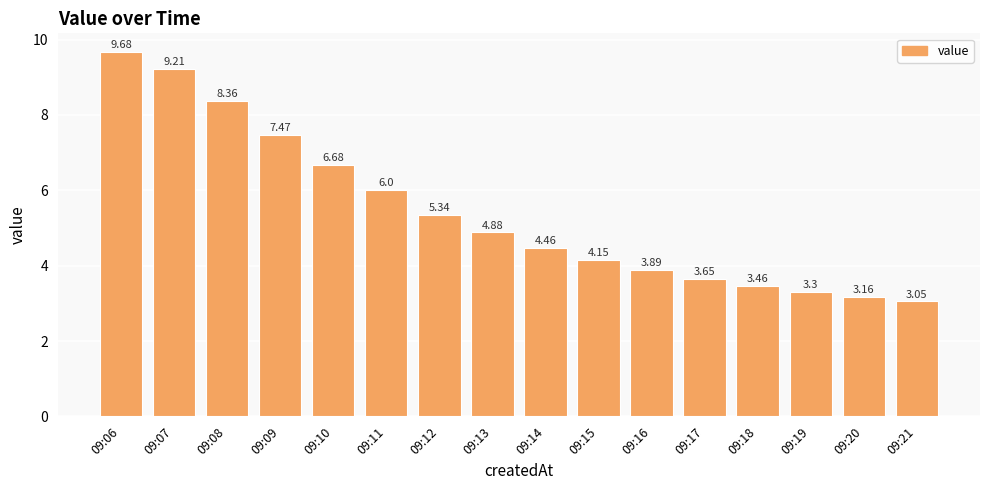

What is the change in value from 09:15 to 09:18?

-0.7